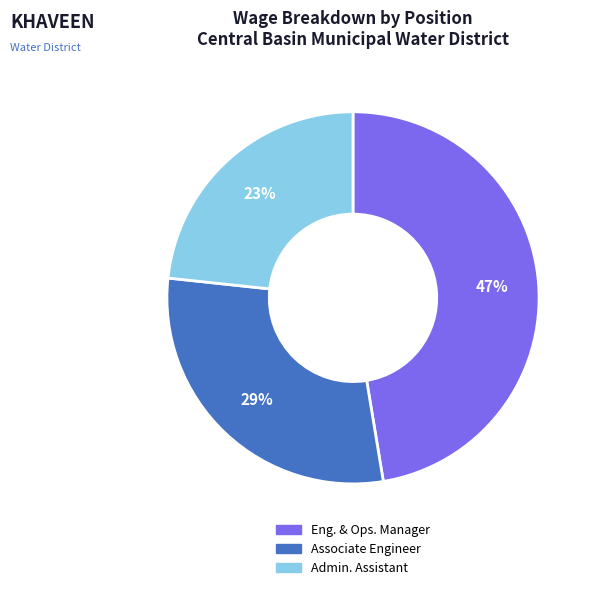

Is there any slice that represents more than half of the pie?

No